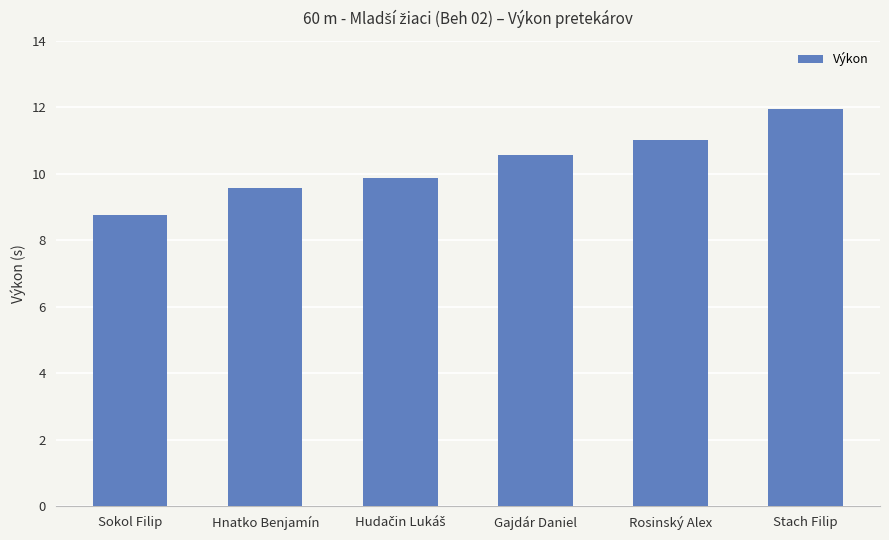

What is the difference between the maximum and minimum values?

3.2